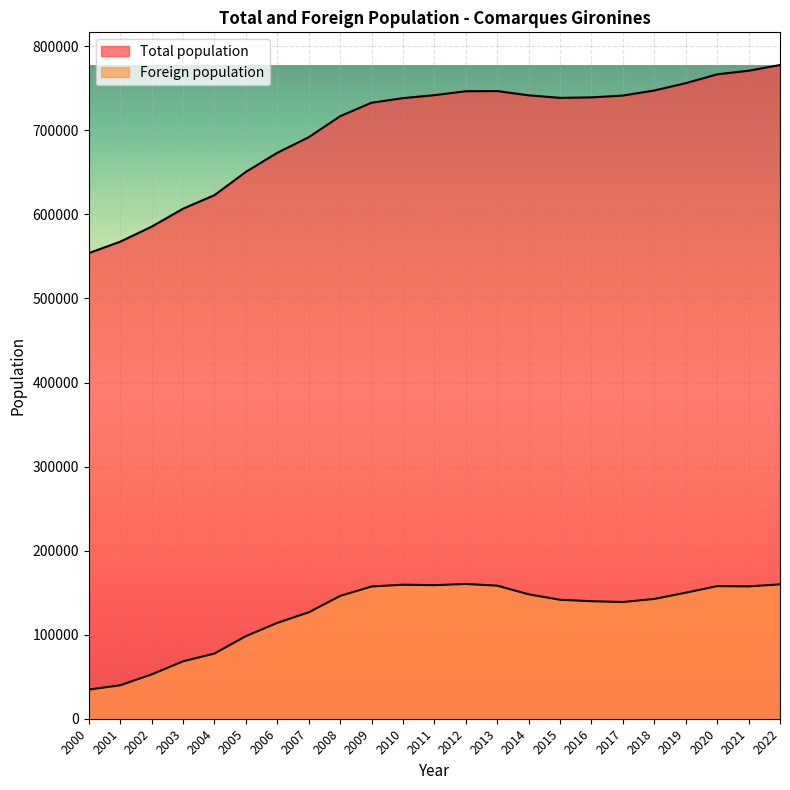

How many data points in Total population are above 738682?

11